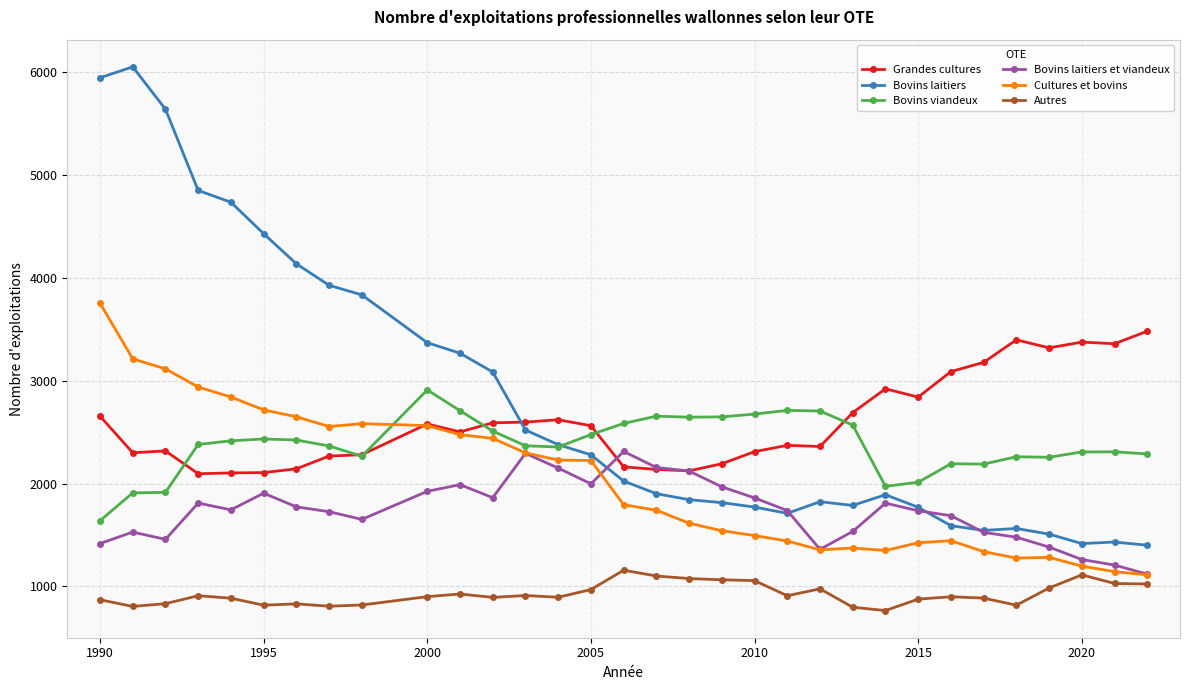

True or false: Cultures et bovins has more than 2 interior local peaks.

True